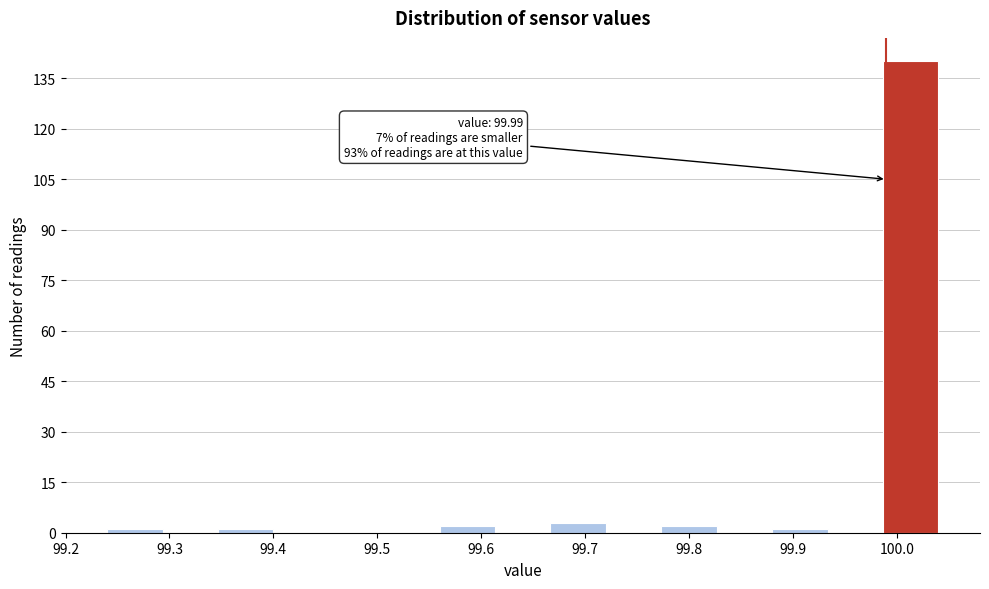

Which range on the x-axis has the tallest bar?

99.99 to 100.04